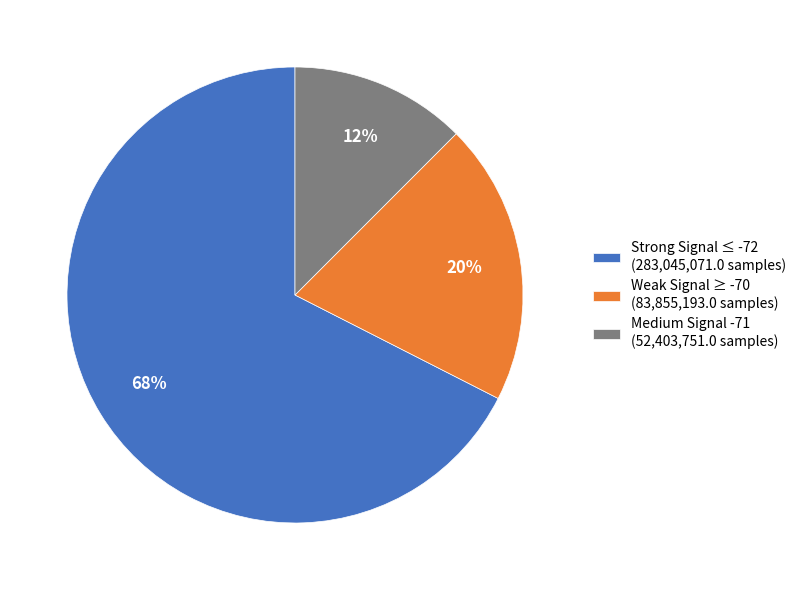

Do Medium Signal -71 (52,403,751.0 samples) and Strong Signal ≤ -72 (283,045,071.0 samples) together represent more than half of the pie?

Yes